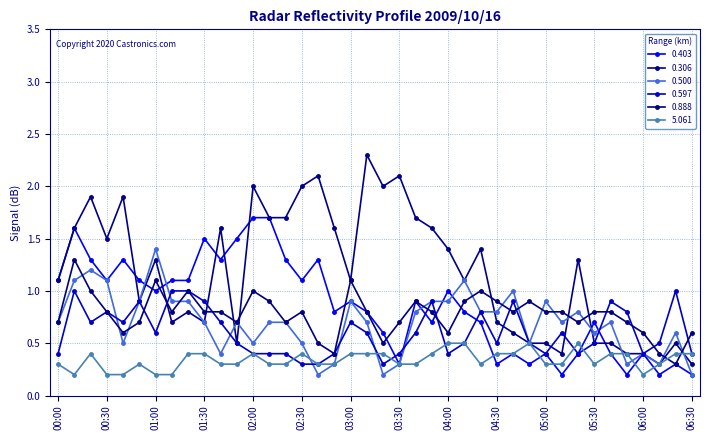

How many interior local valleys does the 5.061 series have?

4